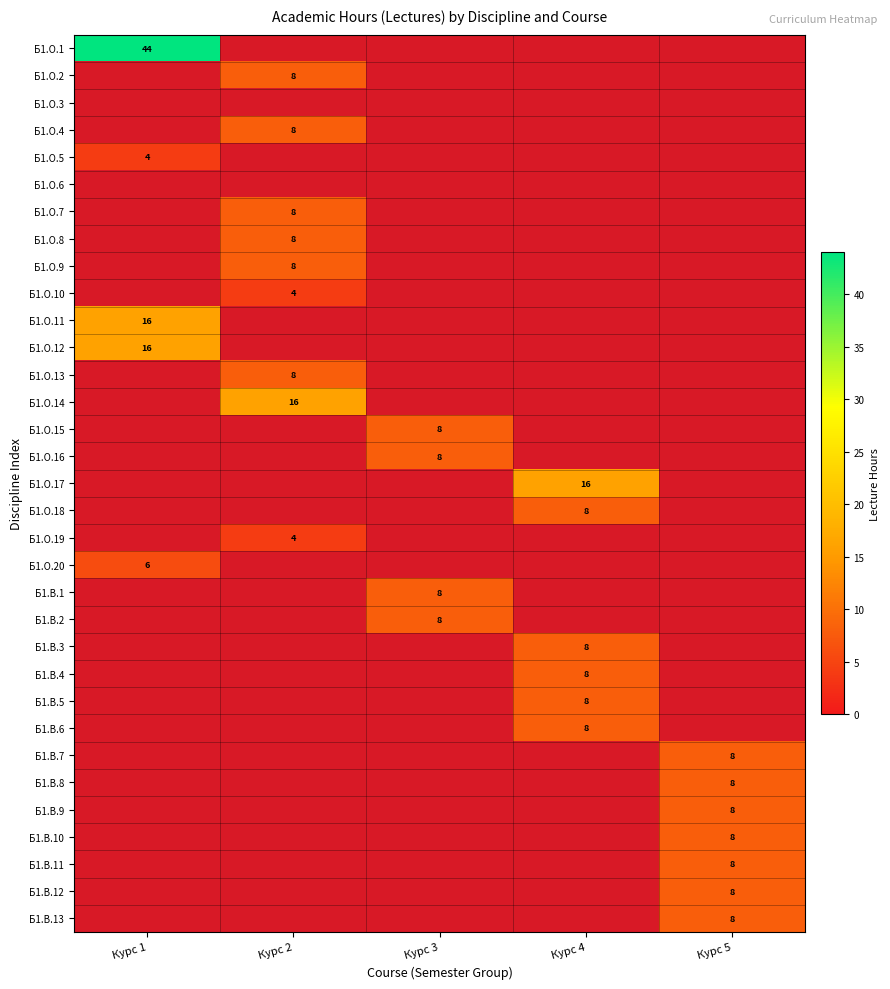

The value of Б1.В.13 at Курс 5 is 8. True or false?

True